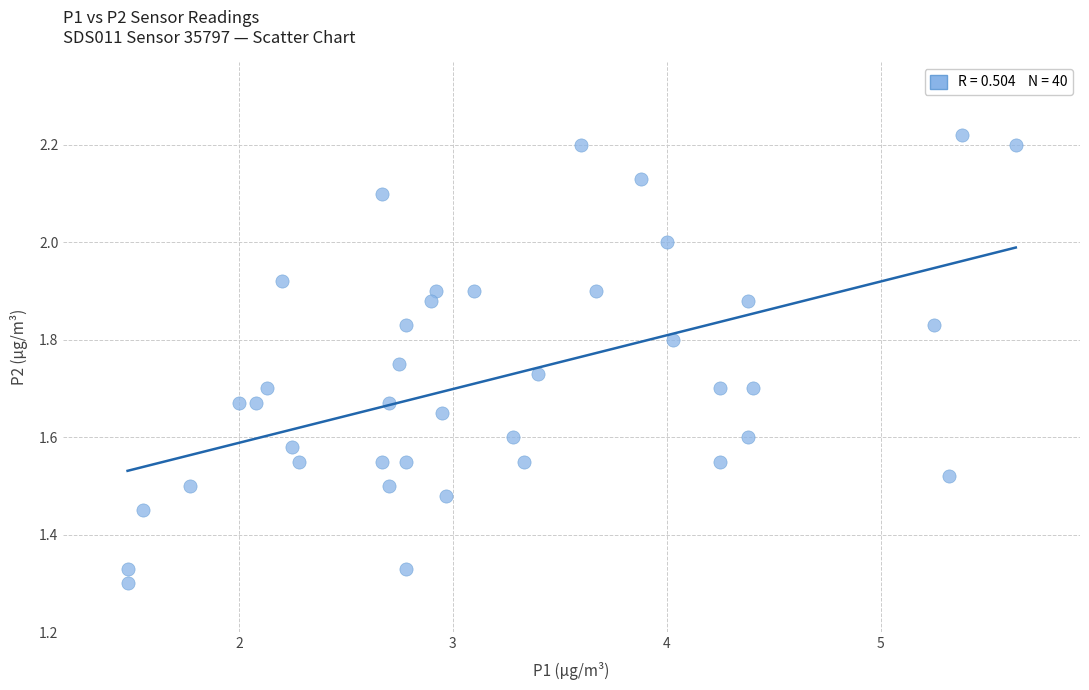

What is the range of Y values (max minus min)?

0.9